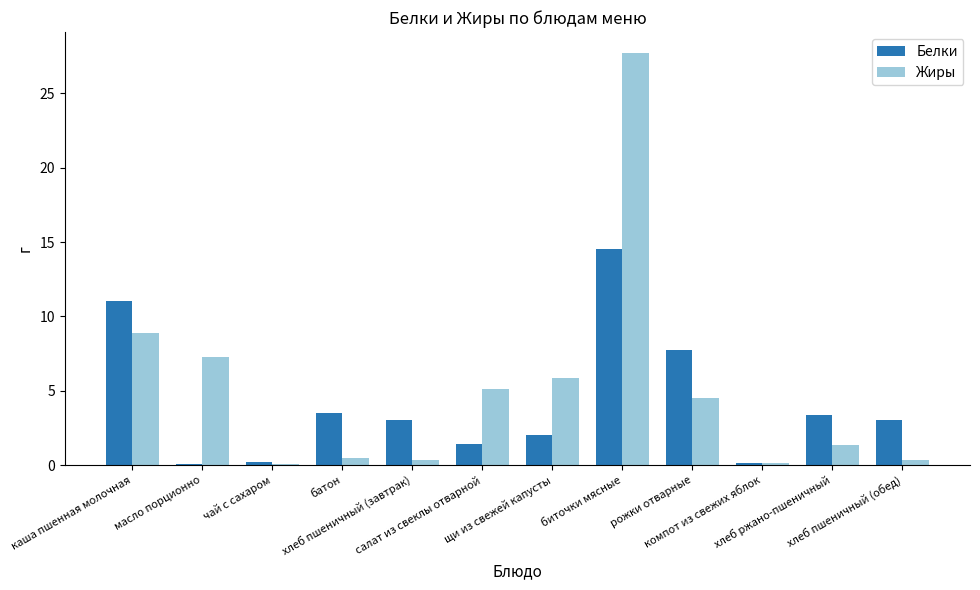

What is the sum of all Жиры values?

62.0